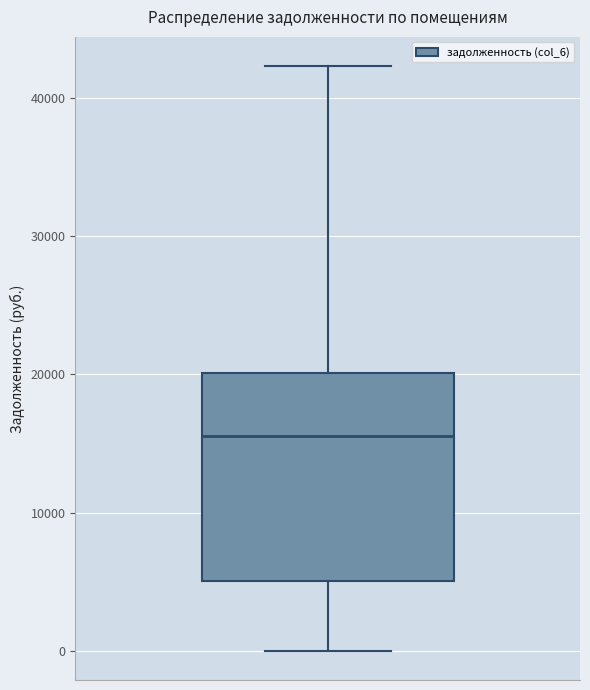

Where is the lower edge of the box on the y-axis? The values are not printed on the chart, so give them approximately, as read against the axis.

5000